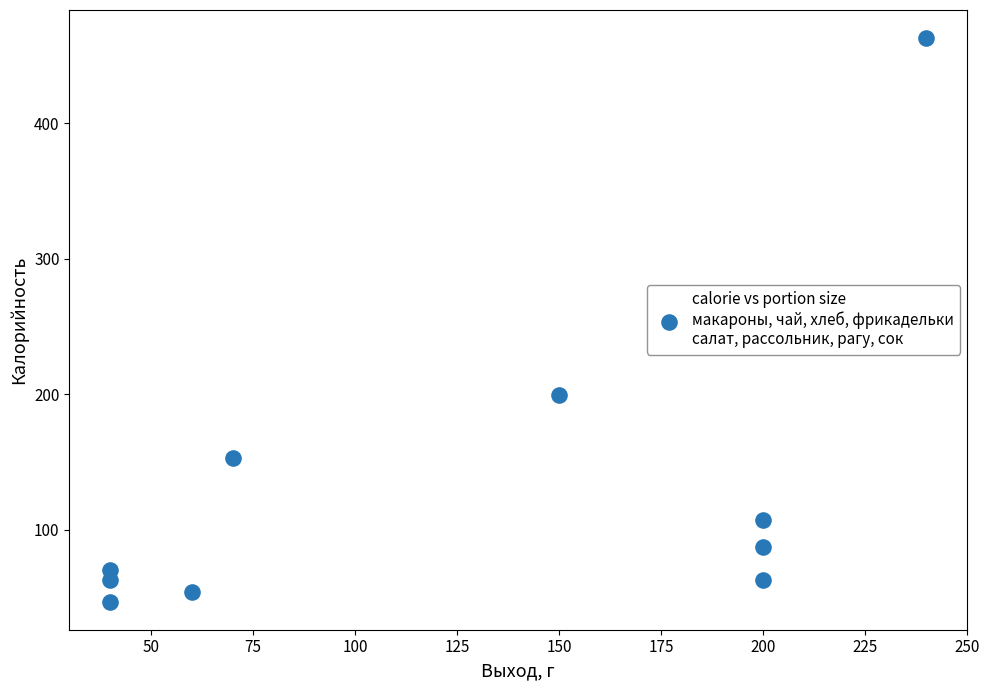

What Y value in the scatter plot is closest to 255?

199.5